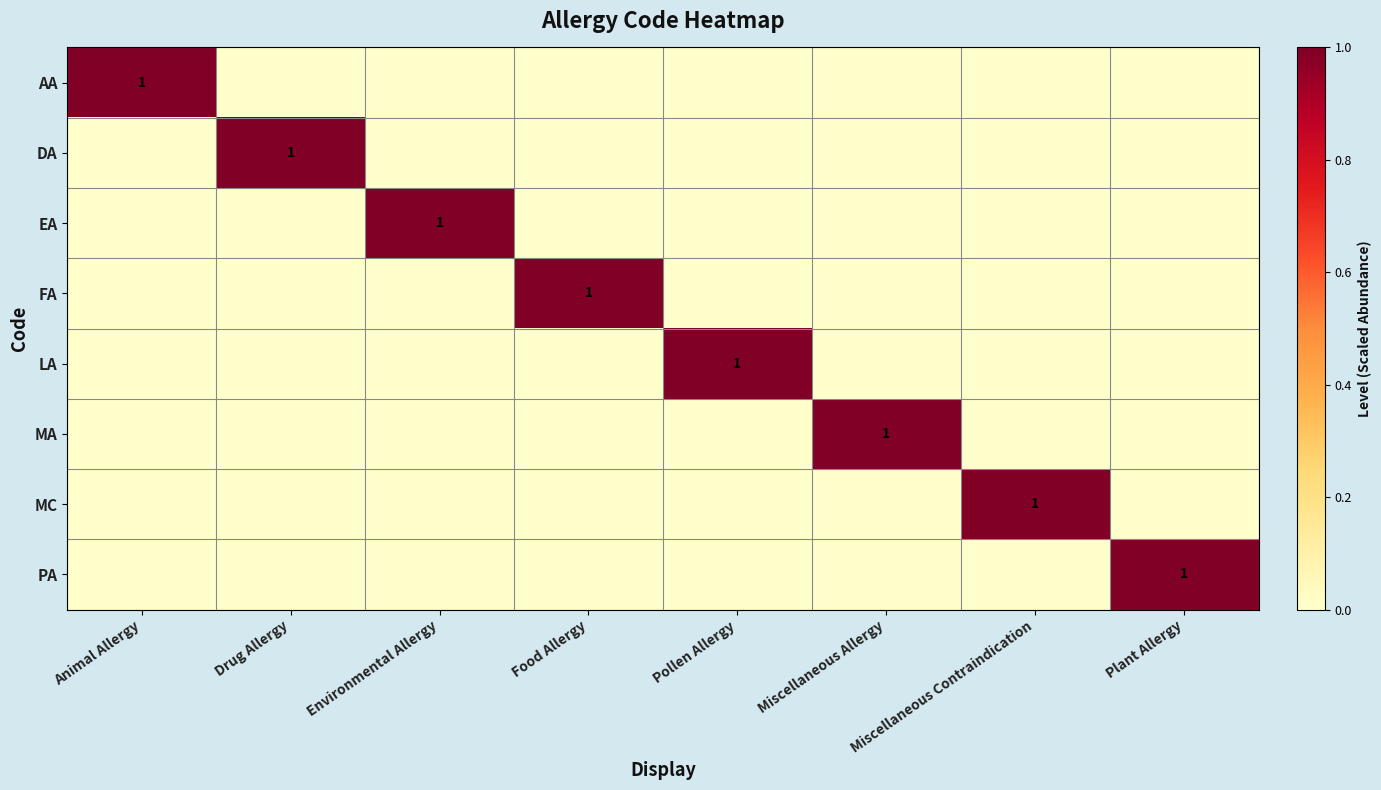

True or false: PA has a value of 0 at Plant Allergy.

False